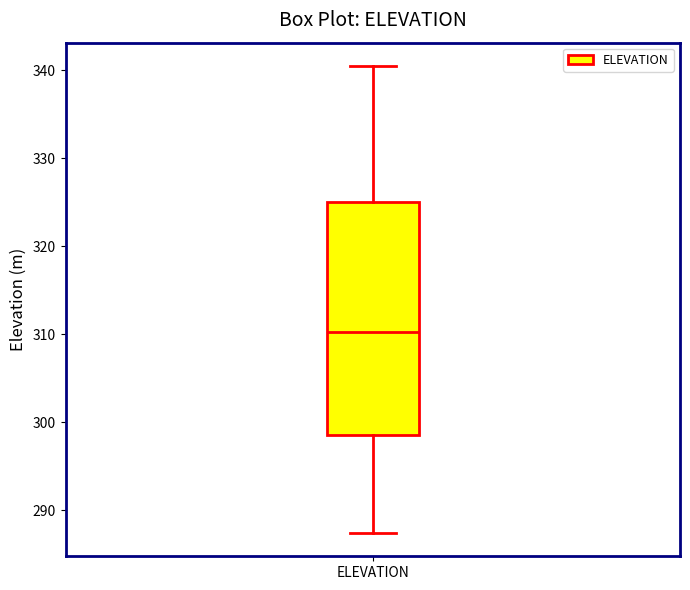

Transcribe this box plot: give where the median line is, the range the box spans, and where the two whiskers end, as read against the y-axis. The values are not printed on the chart, so give them approximately, as read against the axis.

median 310, box 299 to 325, whiskers 287 to 340